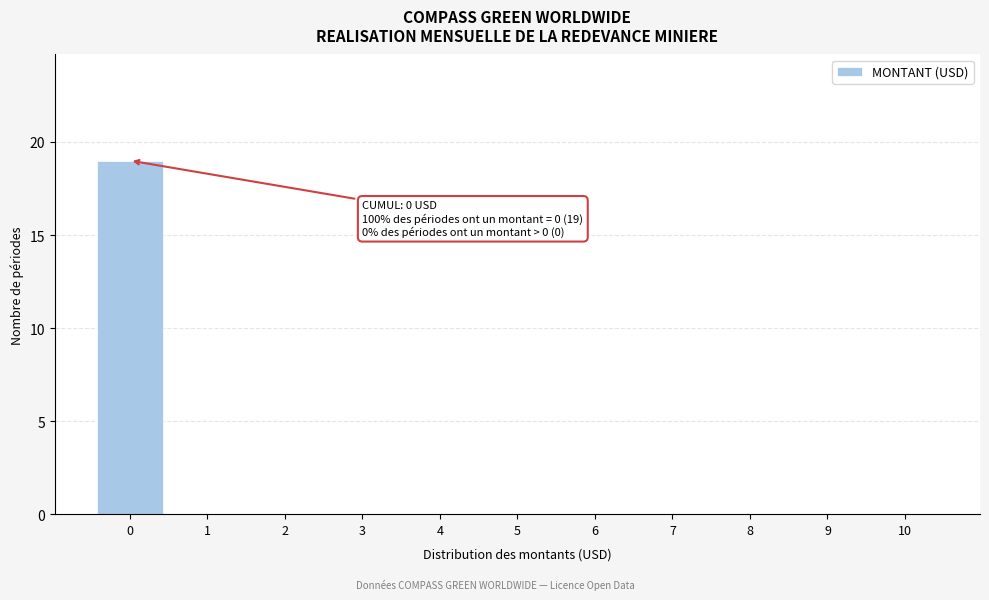

Reading left to right, list all the values displayed in this chart.

0=19	1=0	2=0	3=0	4=0	5=0	6=0	7=0	8=0	9=0	10=0